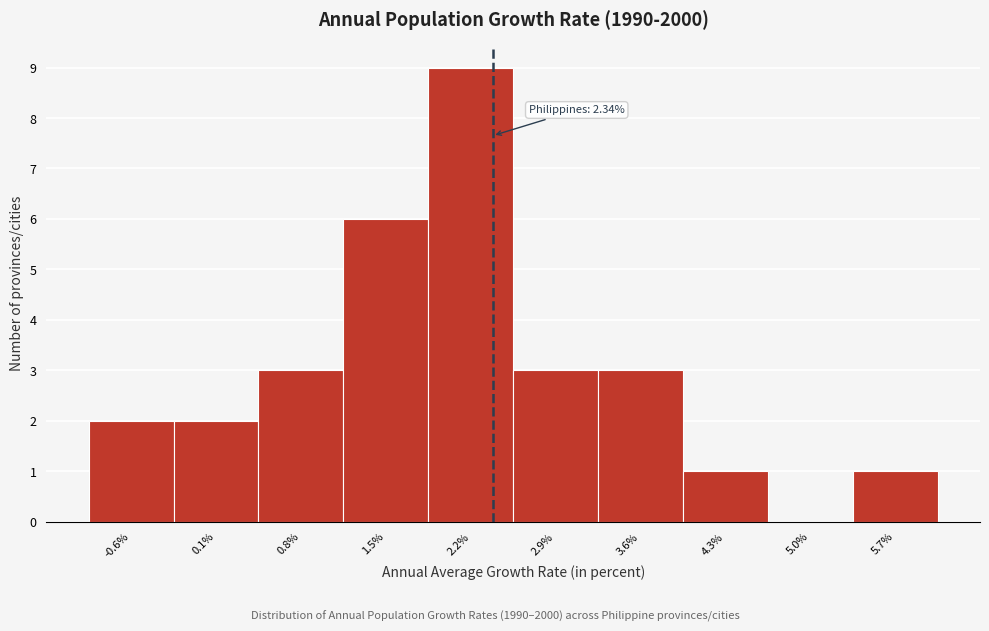

Over which range of the x-axis is the bar tallest?

1.8 to 2.5